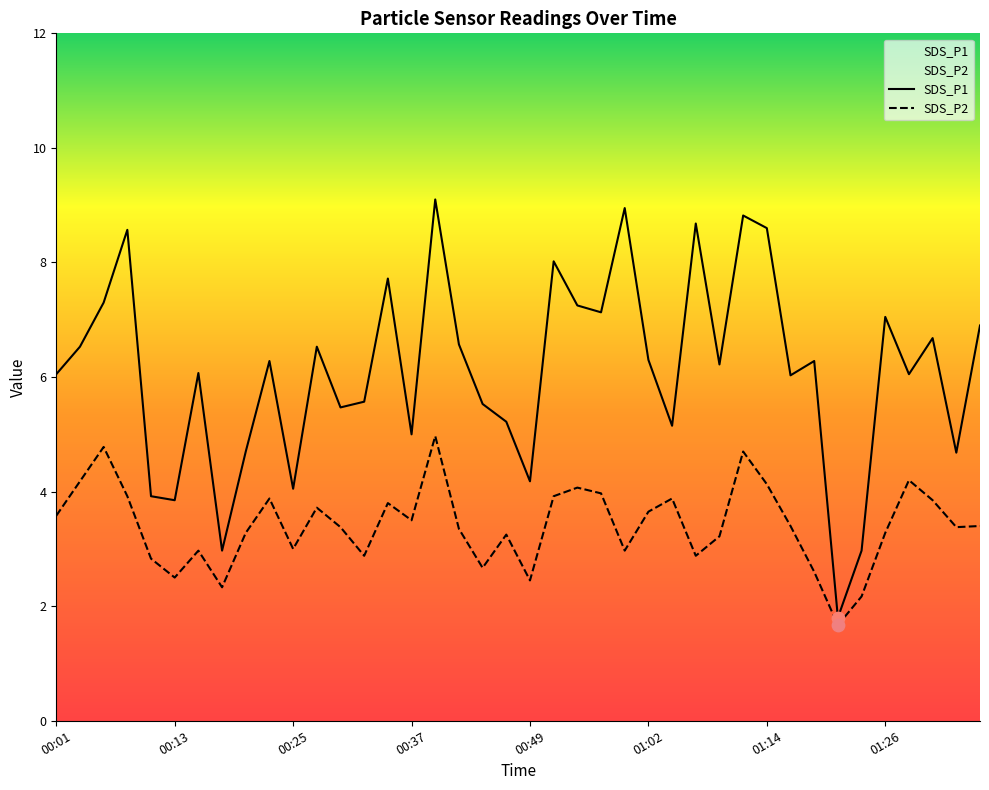

What is the total value across all series at 01:14?

12.7